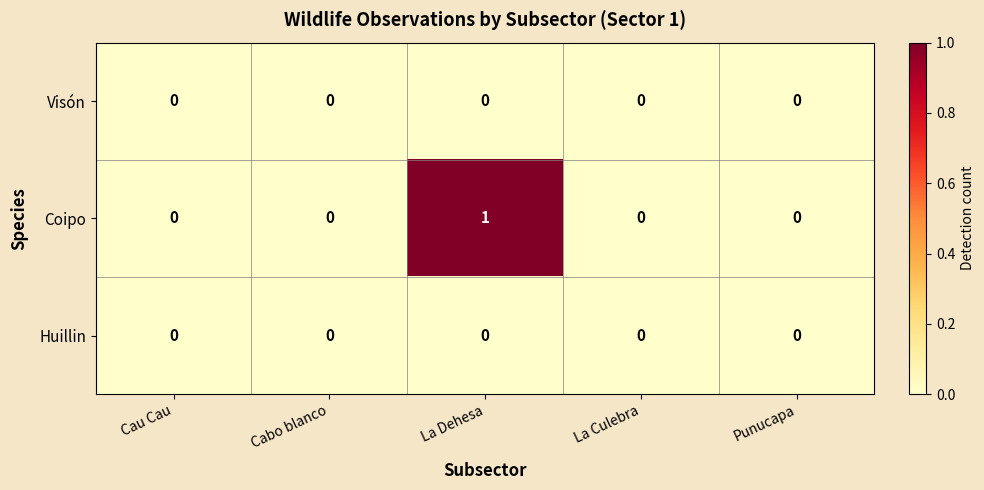

Which series has the widest spread of values?

Coipo